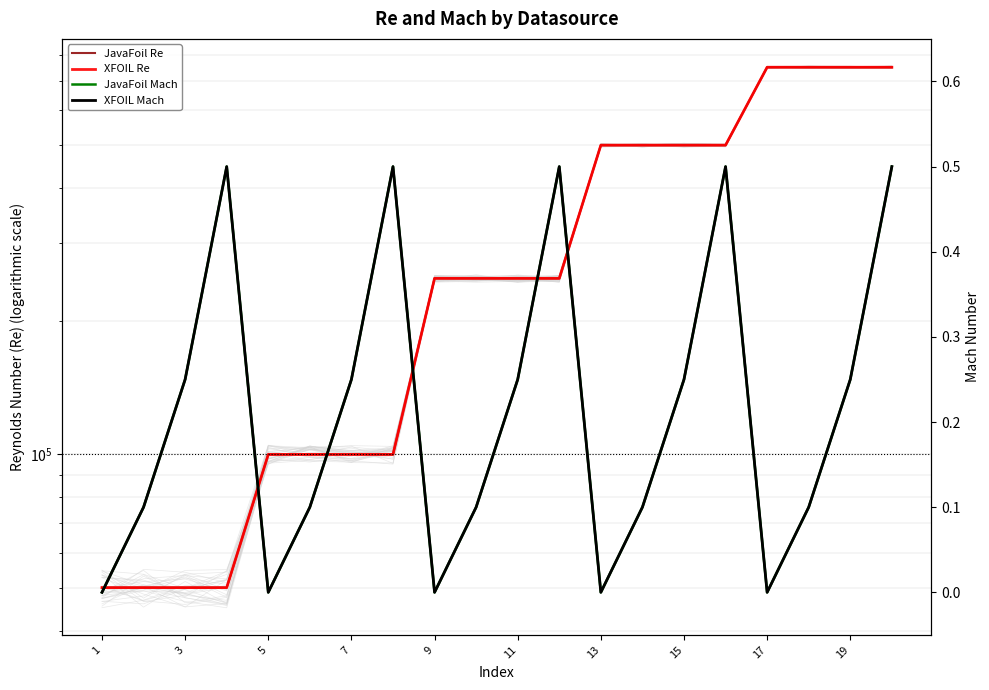

Count the number of categories in the chart.

20